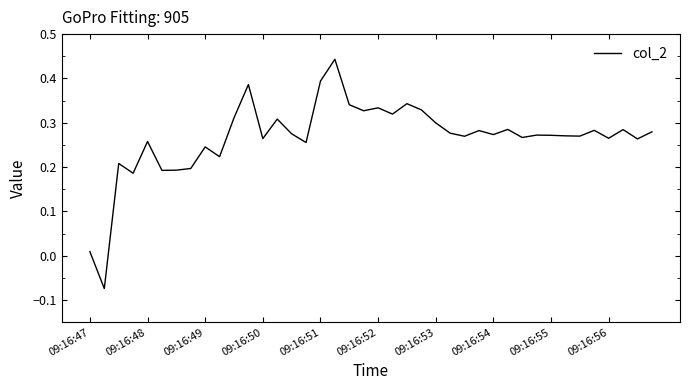

What is the difference between the maximum and minimum values?

0.5